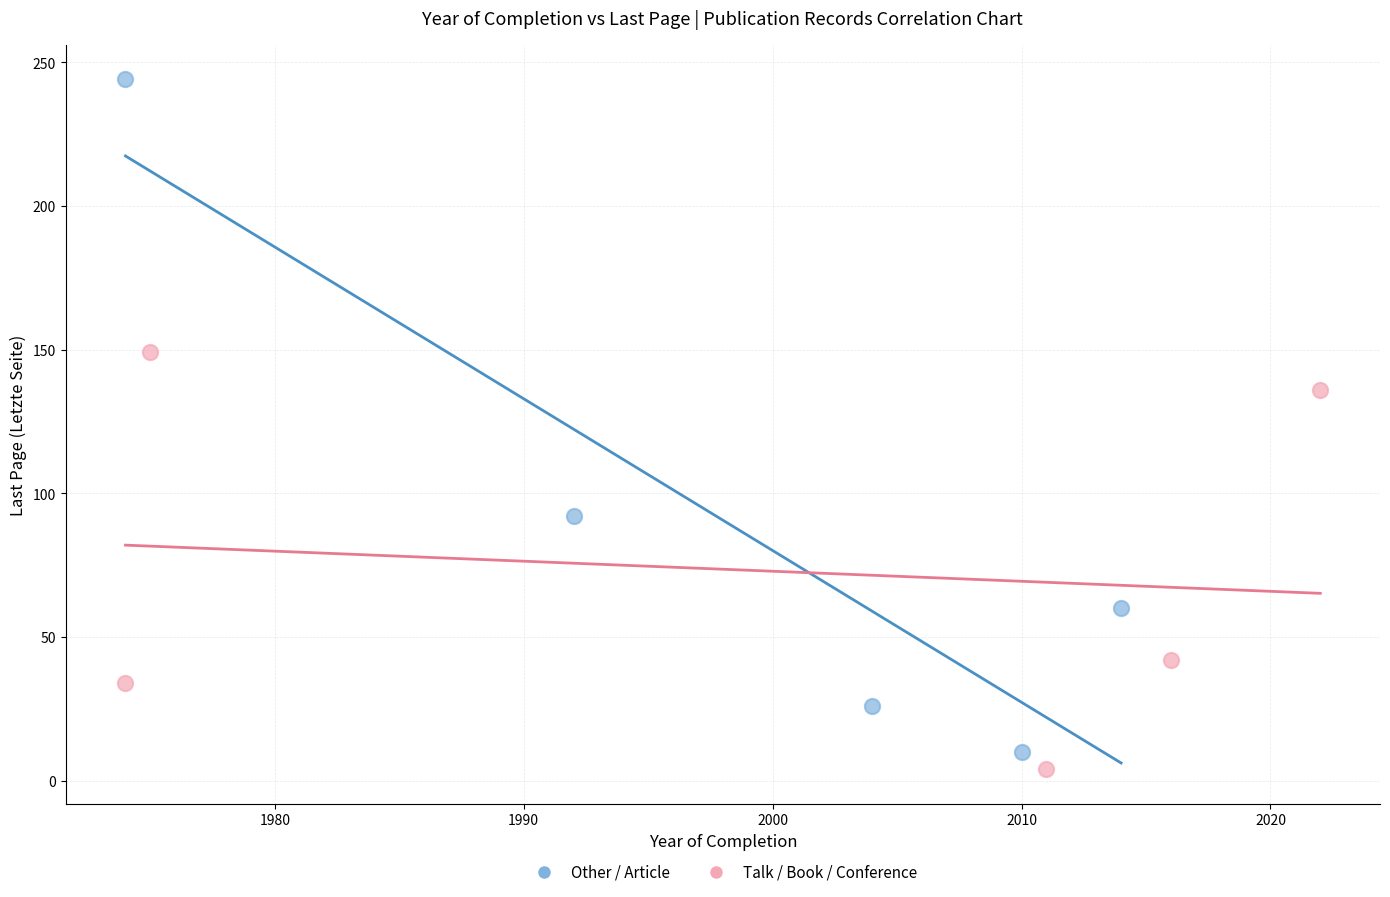

Which series reaches the maximum Y coordinate?

Other / Article